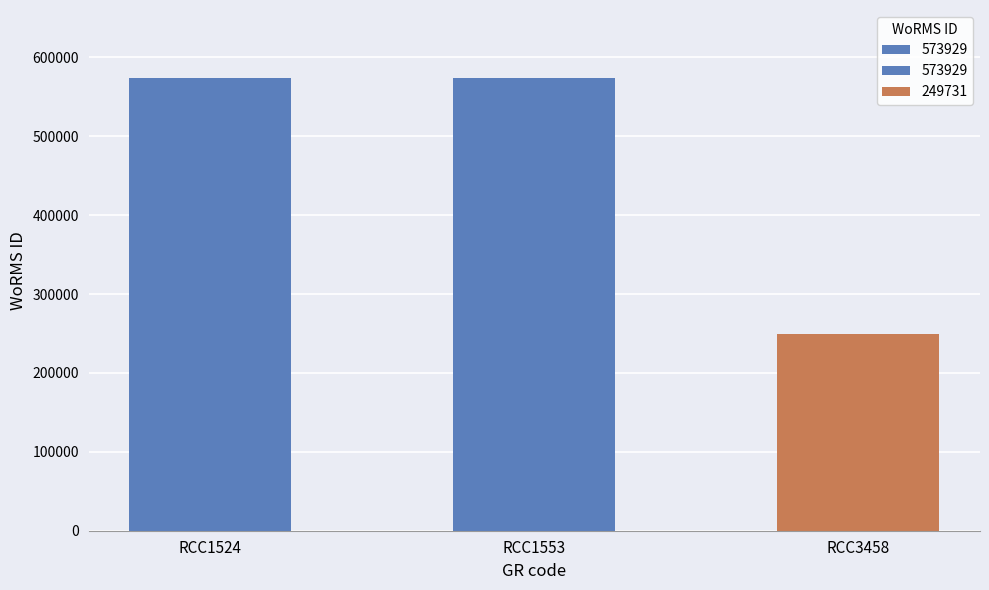

List the labels in order of value, largest first.

RCC1524, RCC1553, RCC3458